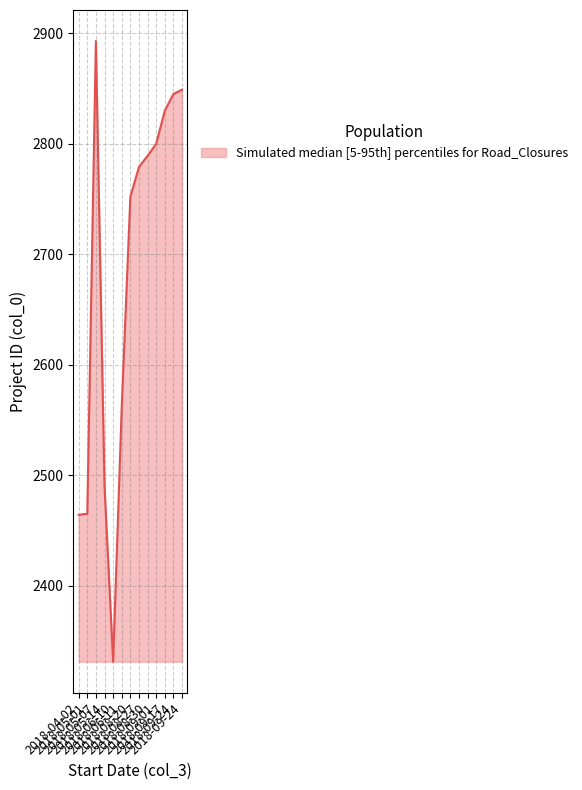

Does the chart have visible grid lines?

Yes